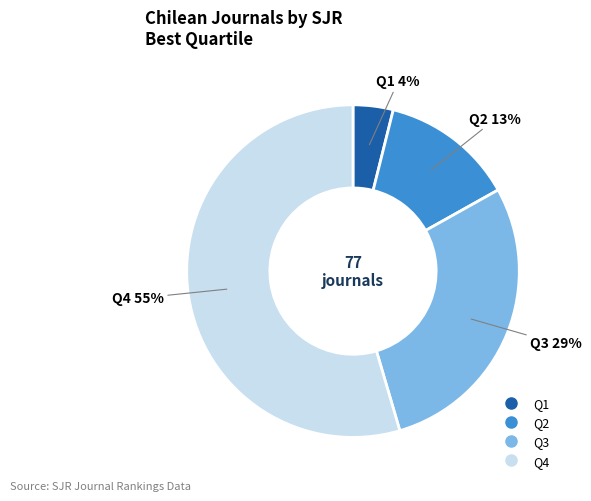

Do Q1 and Q3 together represent more than half of the pie?

No